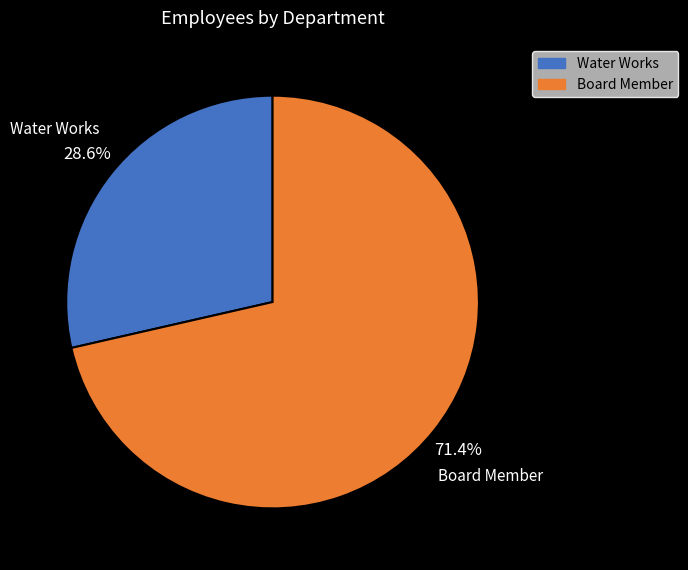

To the nearest percent, what is the difference between the Board Member and Water Works slice percentages?

43%